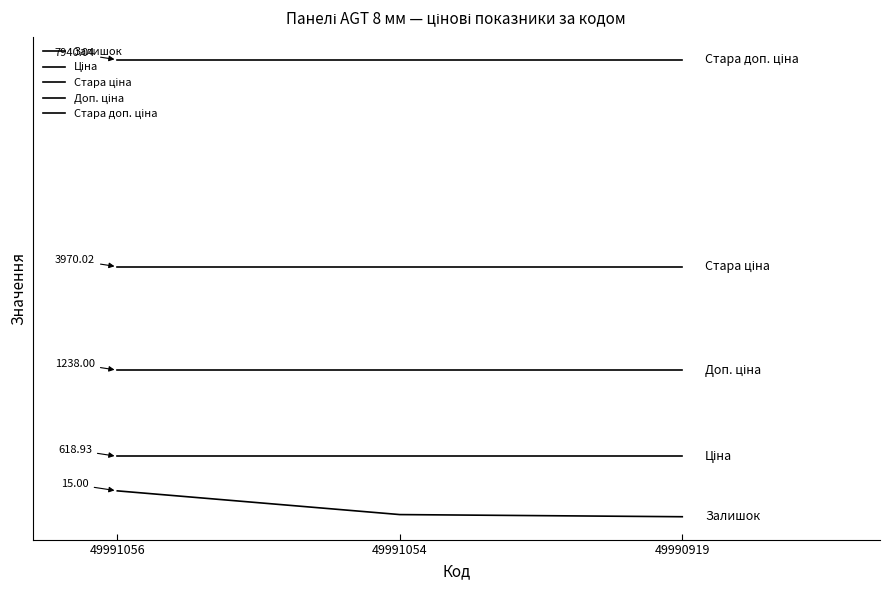

Does the chart have visible grid lines?

No